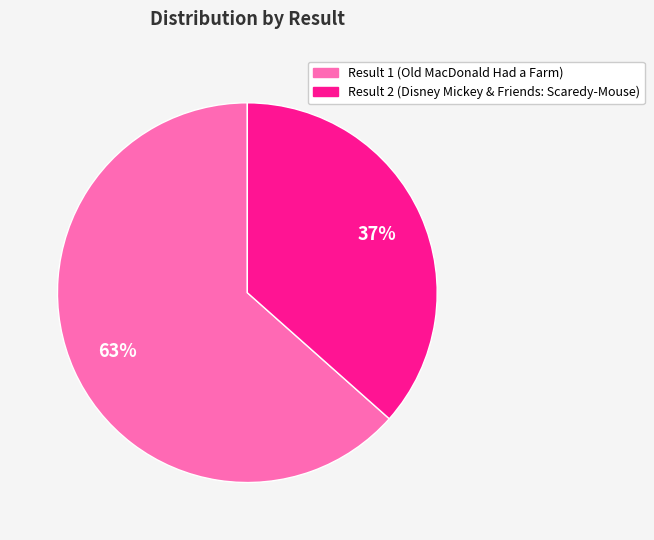

Does any single category account for the majority?

Yes